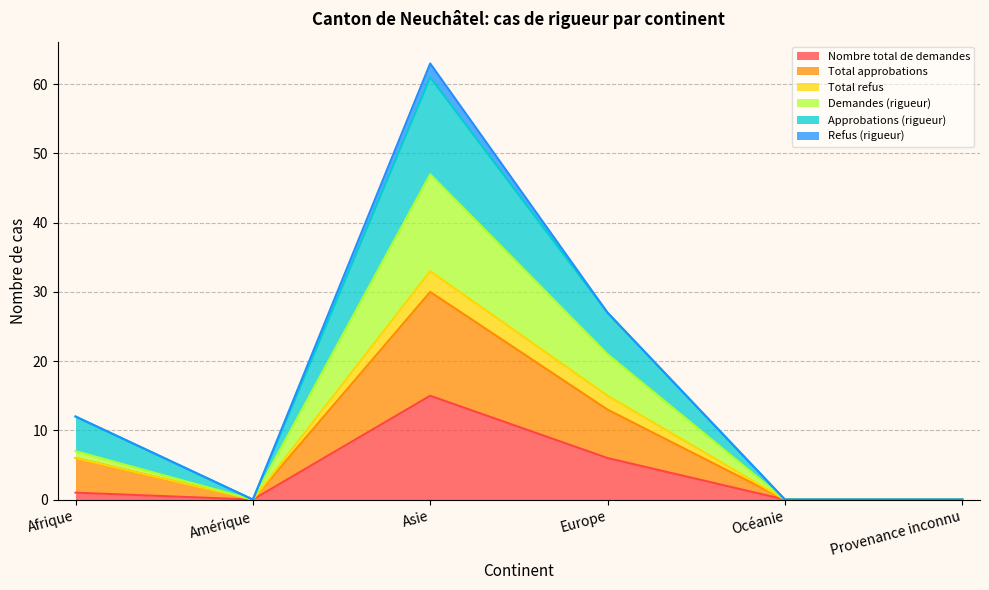

What is the label of the 5th point from the right?

Amérique